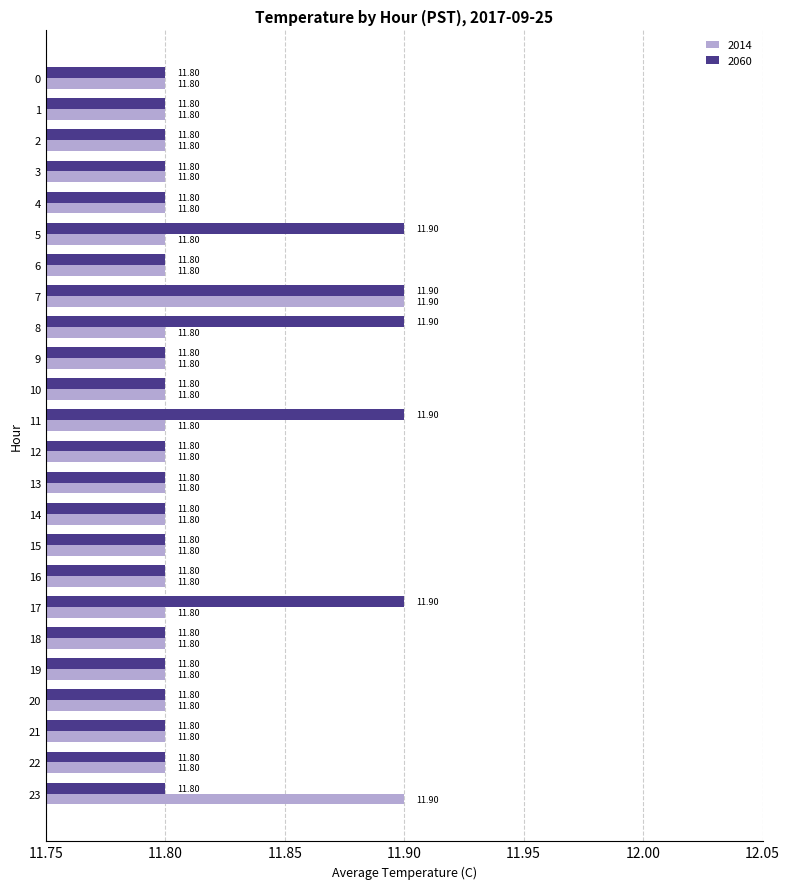

At which category is the sum across all series the highest?

7